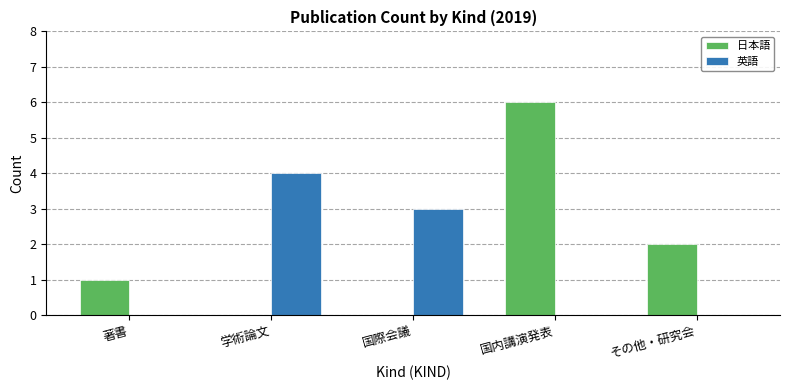

The 日本語 series shows 6 at 国内講演発表. True or false?

True